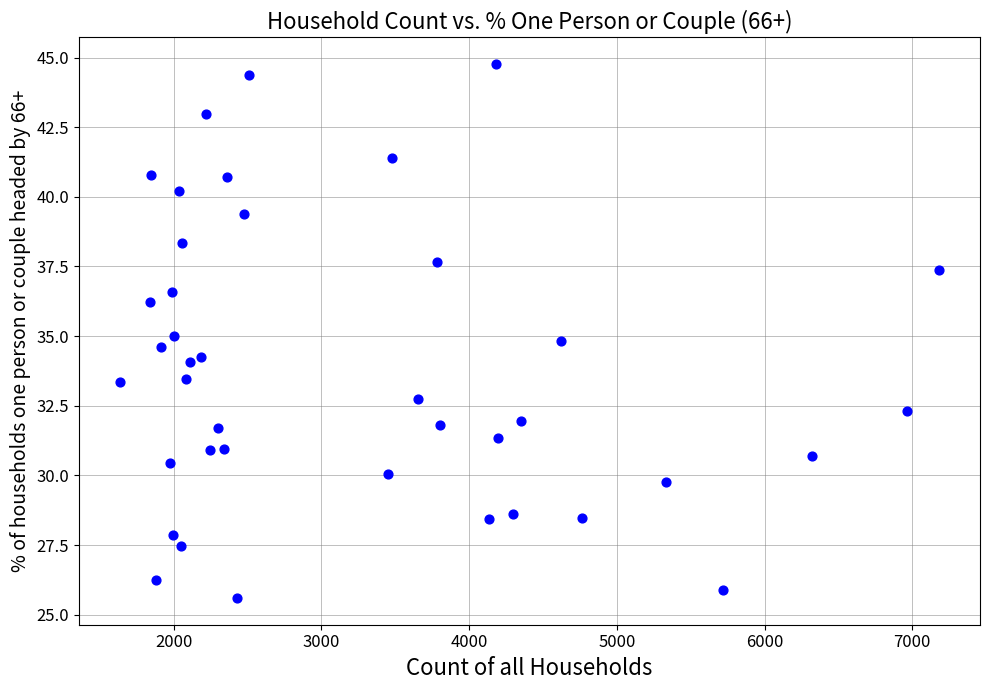

What is the range of Y values (max minus min)?

19.2